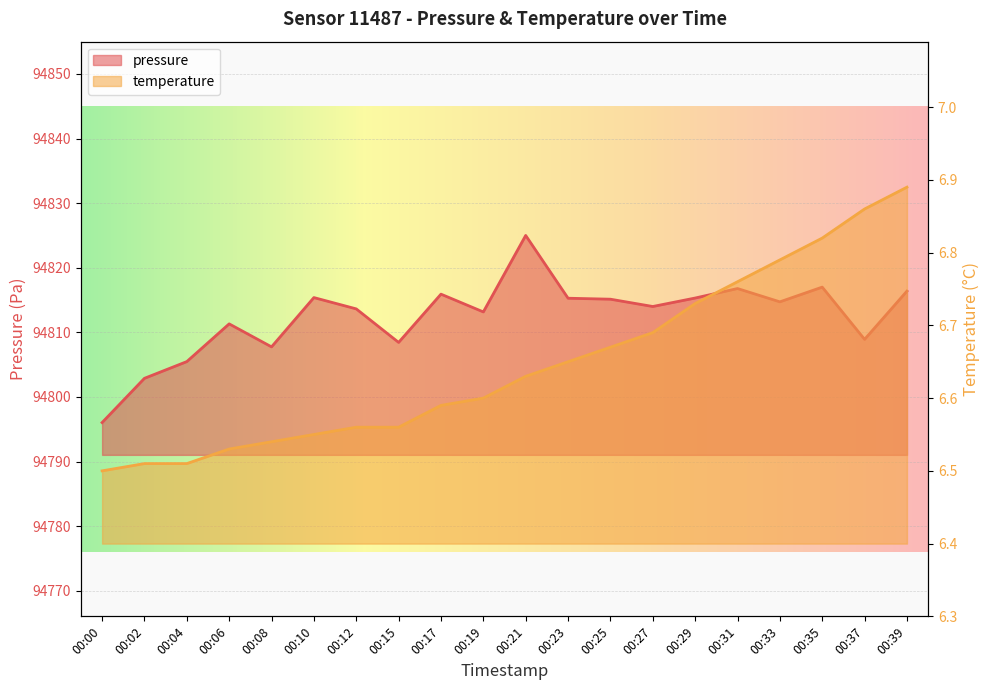

Which has a higher value, 00:19 or 00:29?

00:29